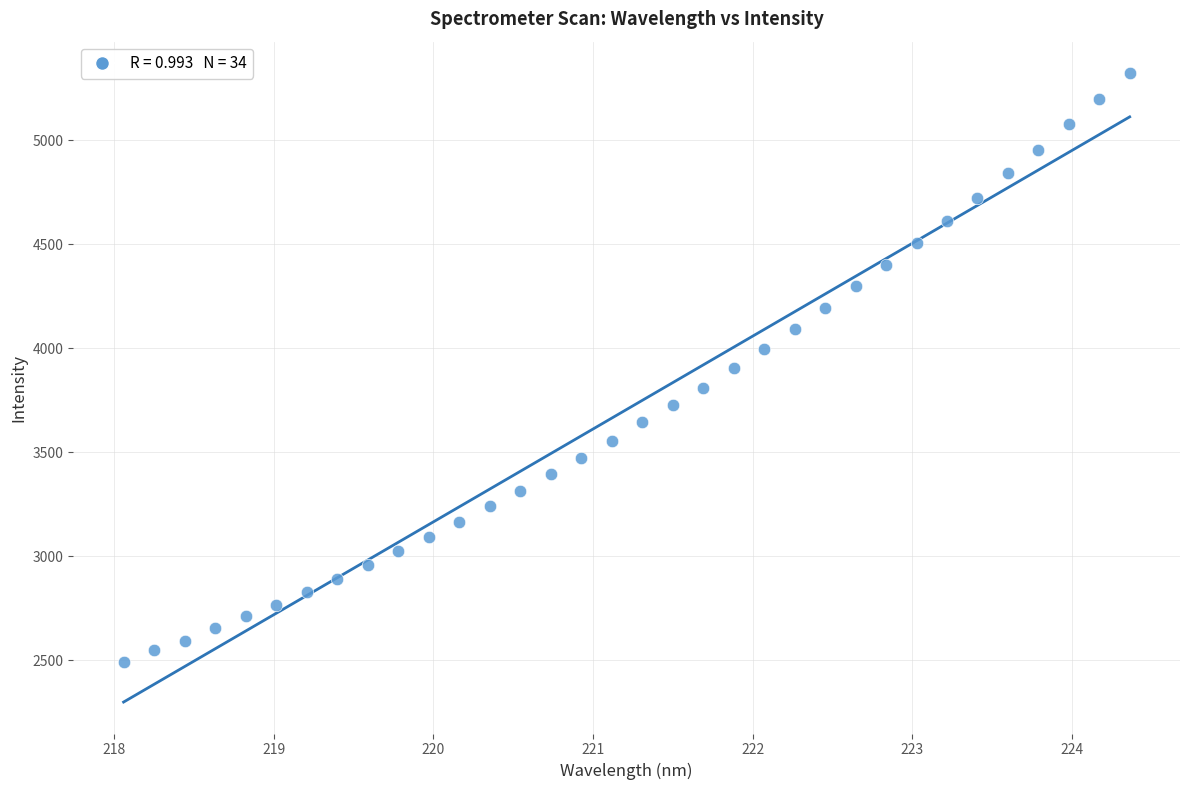

What is the range of X values (max minus min)?

6.3